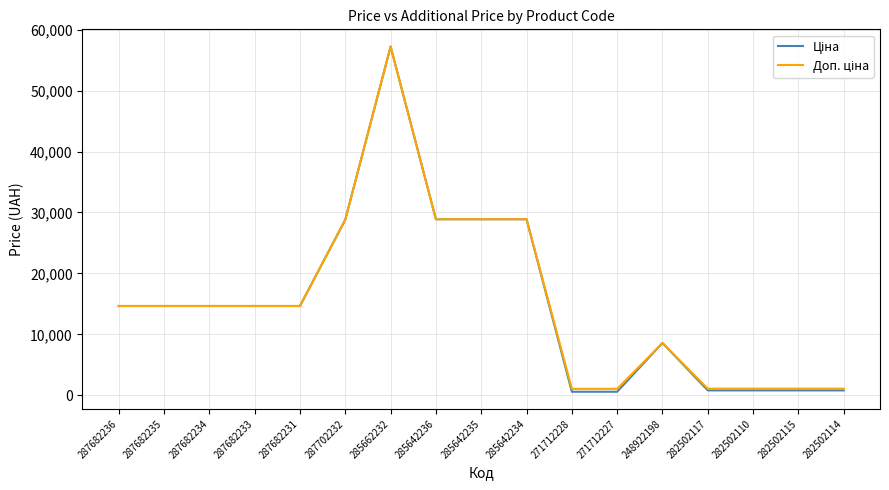

What position from the left is 287682235?

2